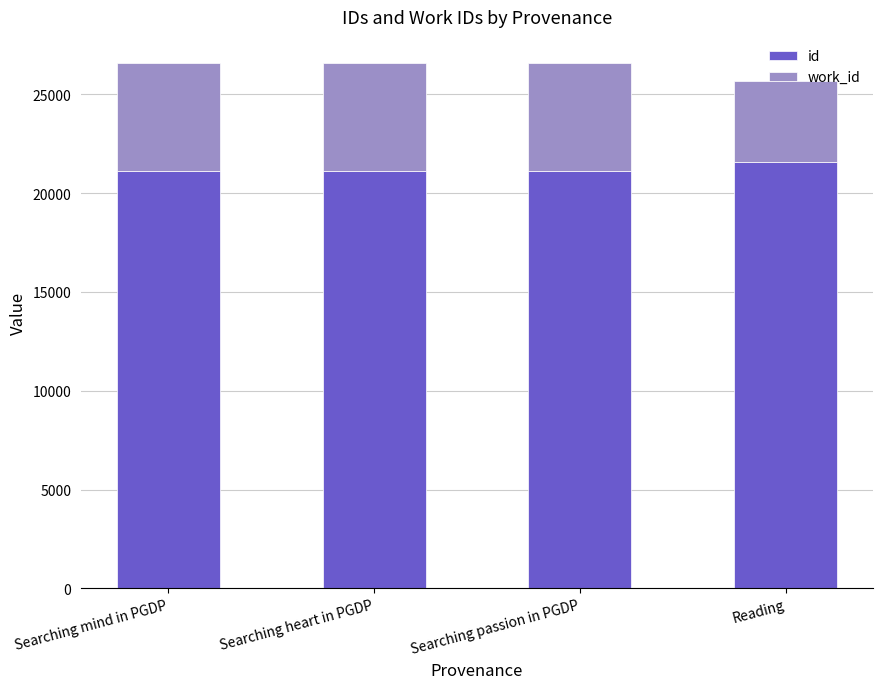

Is it true that id equals 5870 at Searching heart in PGDP?

False